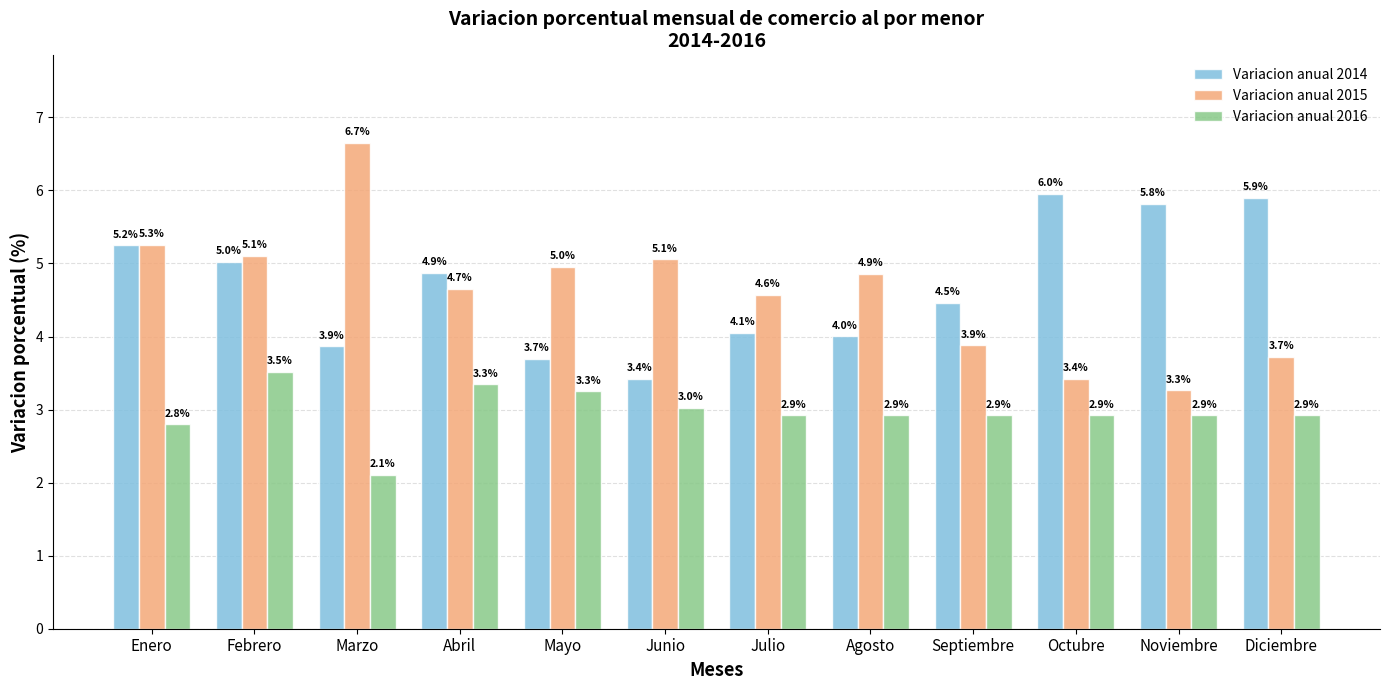

At which label does Variacion anual 2016 reach its minimum?

Marzo